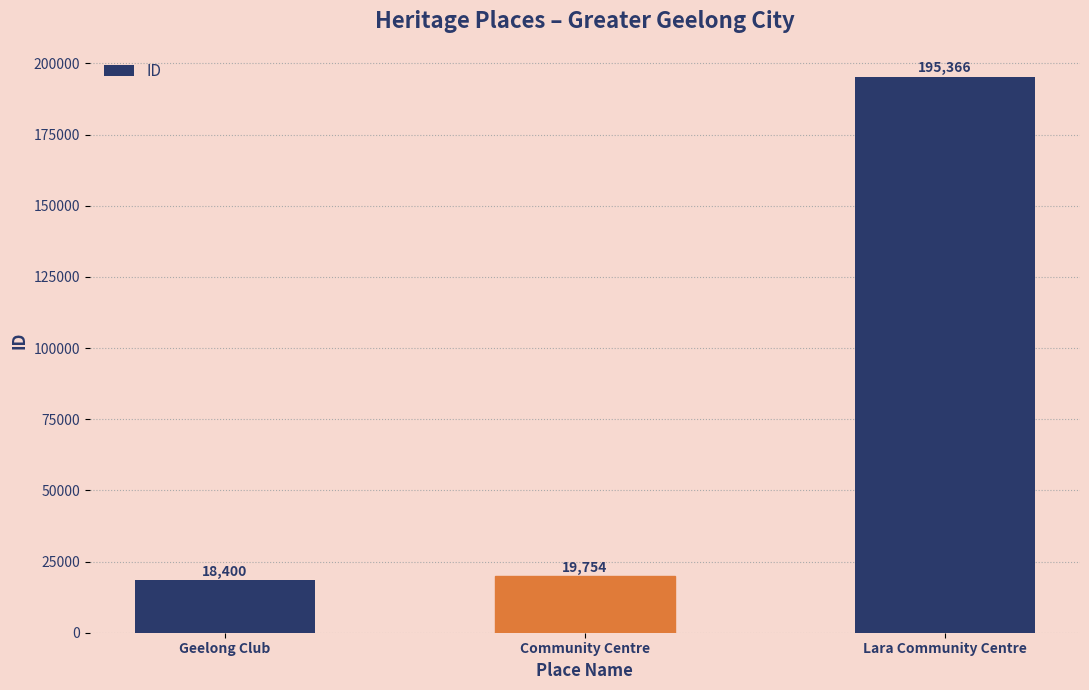

What is the label of the 1st bar from the right?

Lara Community Centre